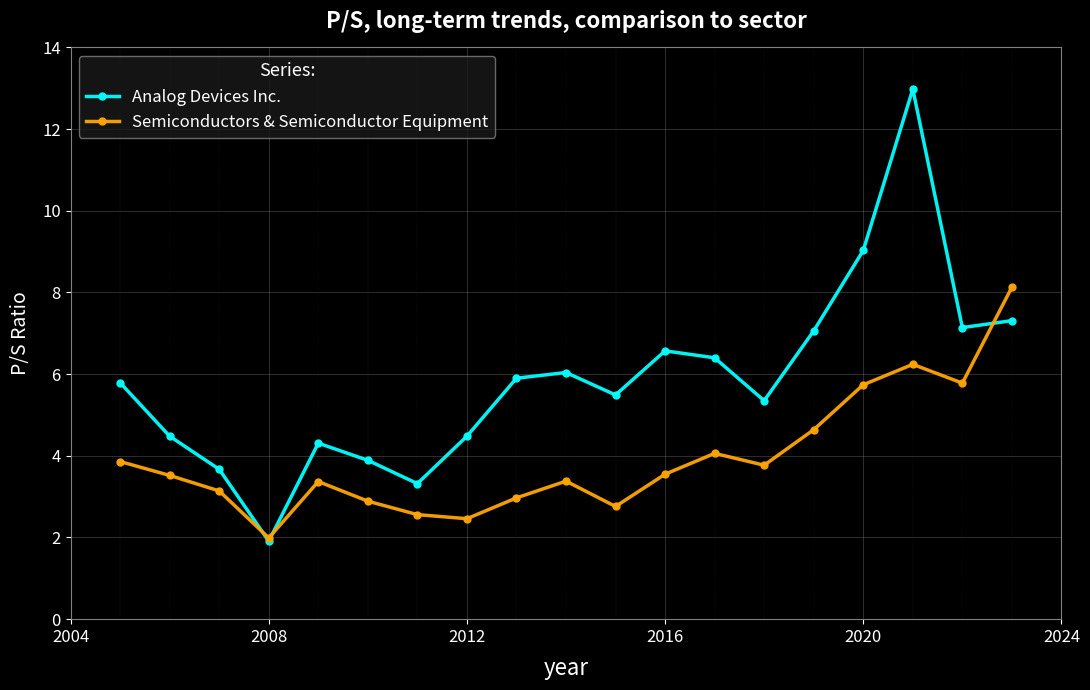

How many data points does each series have?

19